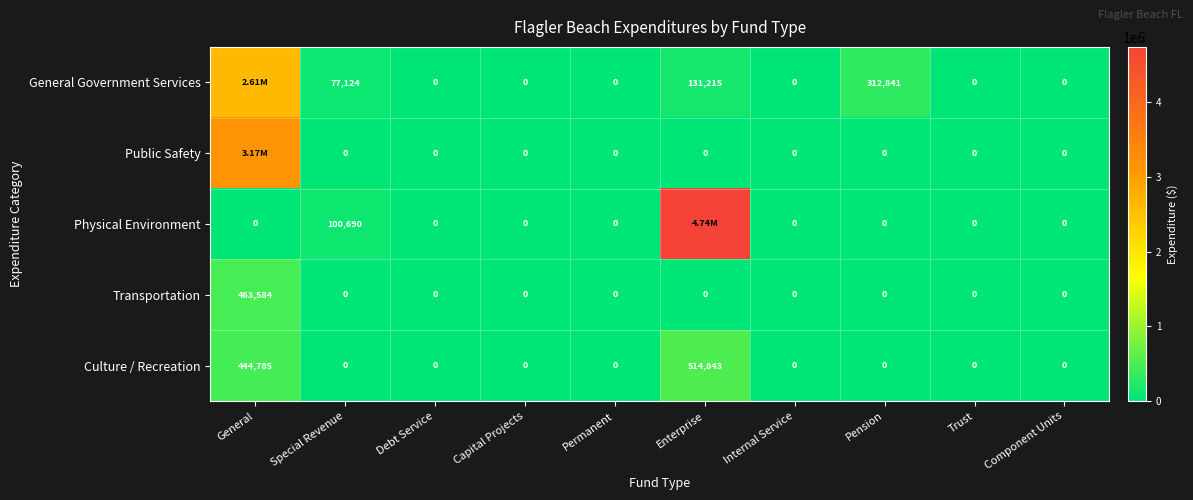

Between Permanent and Pension, which series saw the biggest shift?

General Government Services